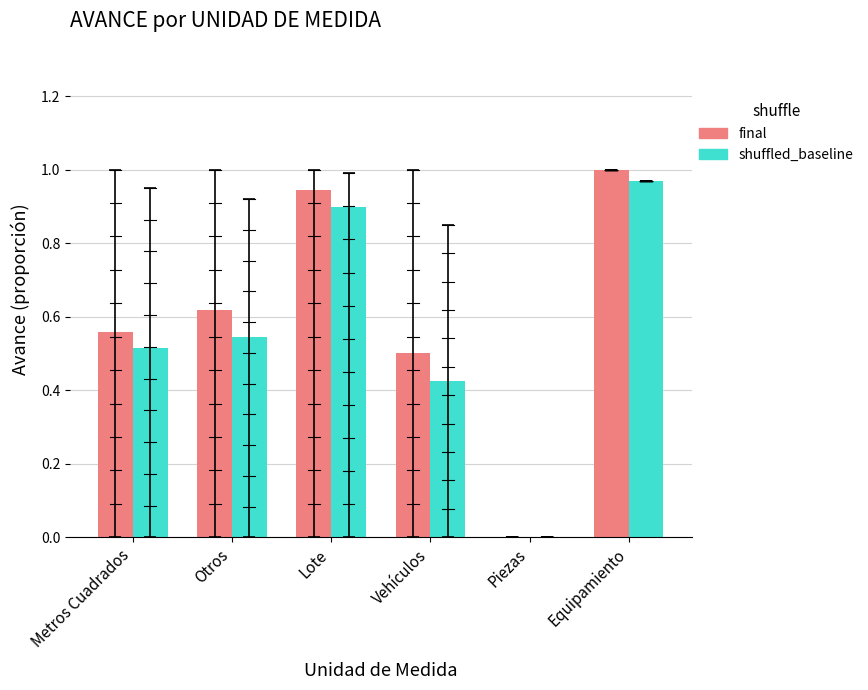

What is the sum of the shuffled_baseline values at Vehículos and Equipamiento?

1.4